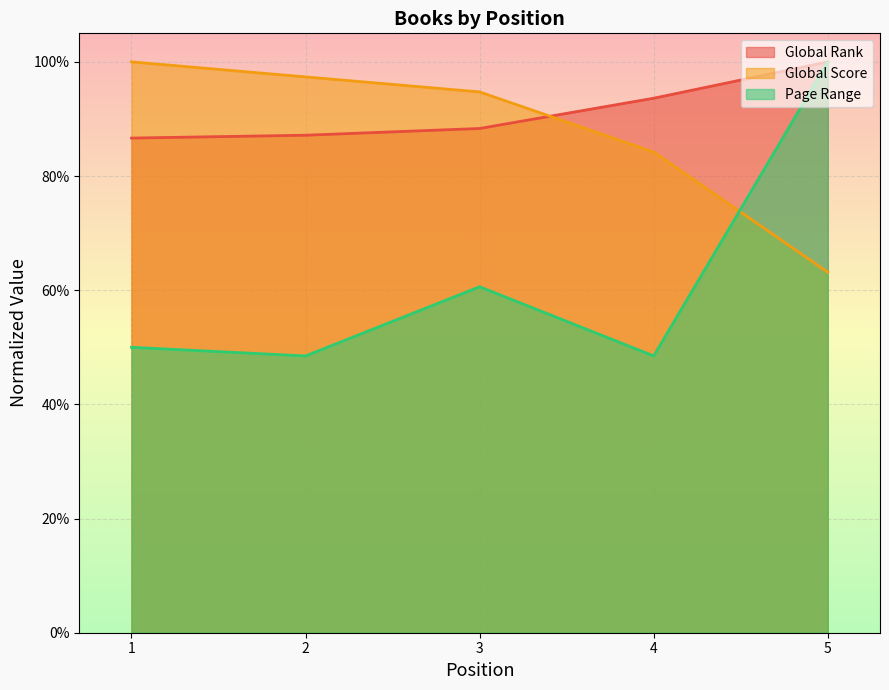

True or false: Global Rank has a value of 0.9 at 3.

True